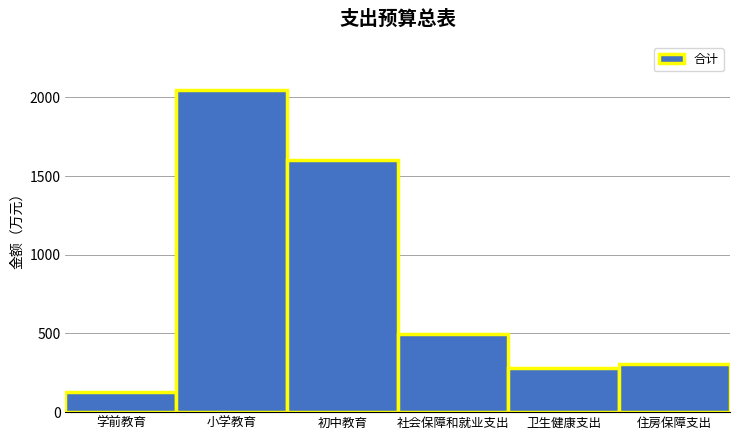

True or false: the data shows 497.1 at 社会保障和就业支出.

True